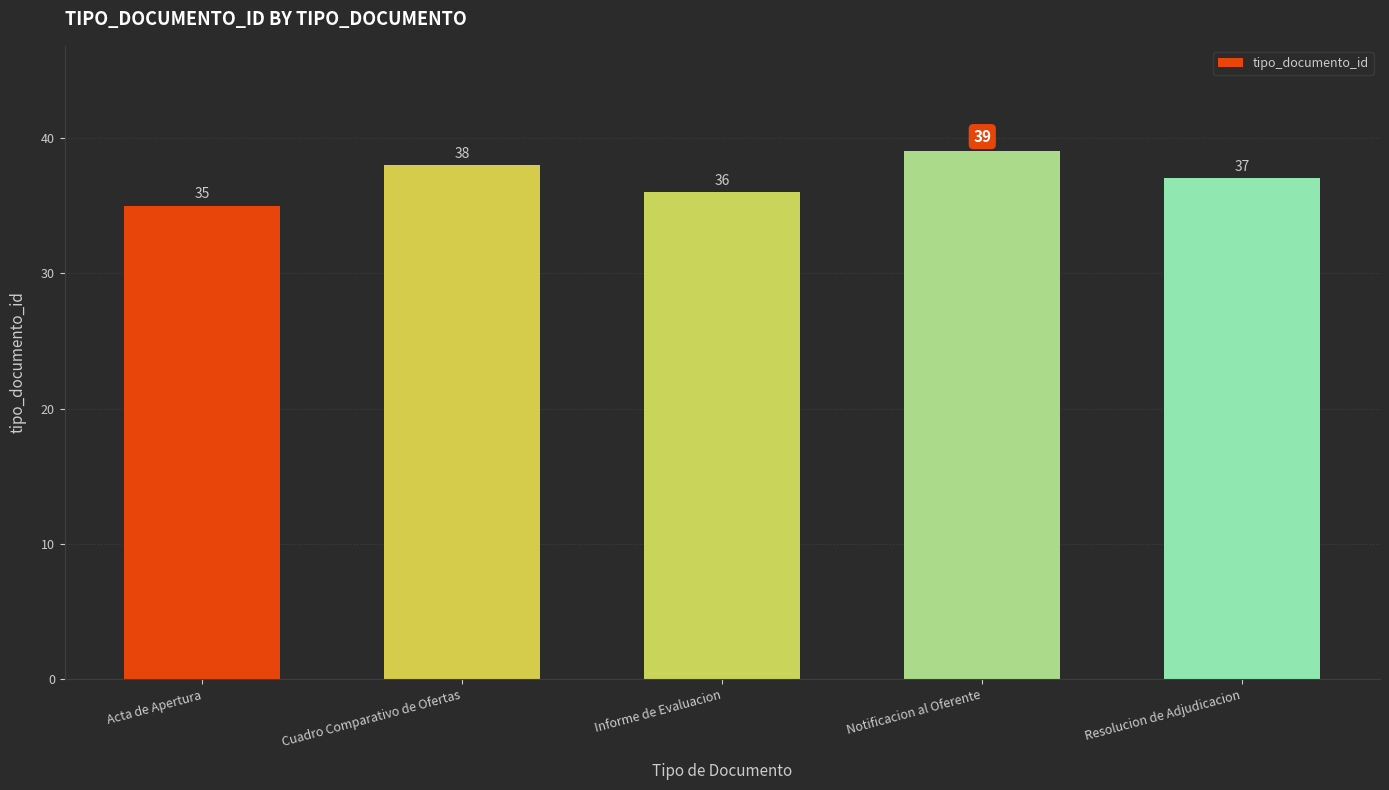

The value at Resolucion de Adjudicacion is 37. True or false?

True